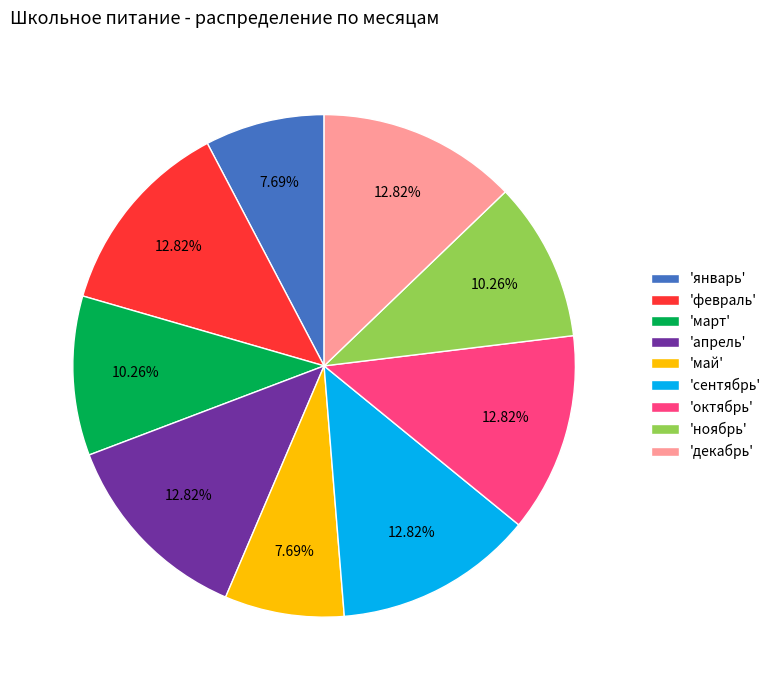

Count the number of slices in the pie.

9